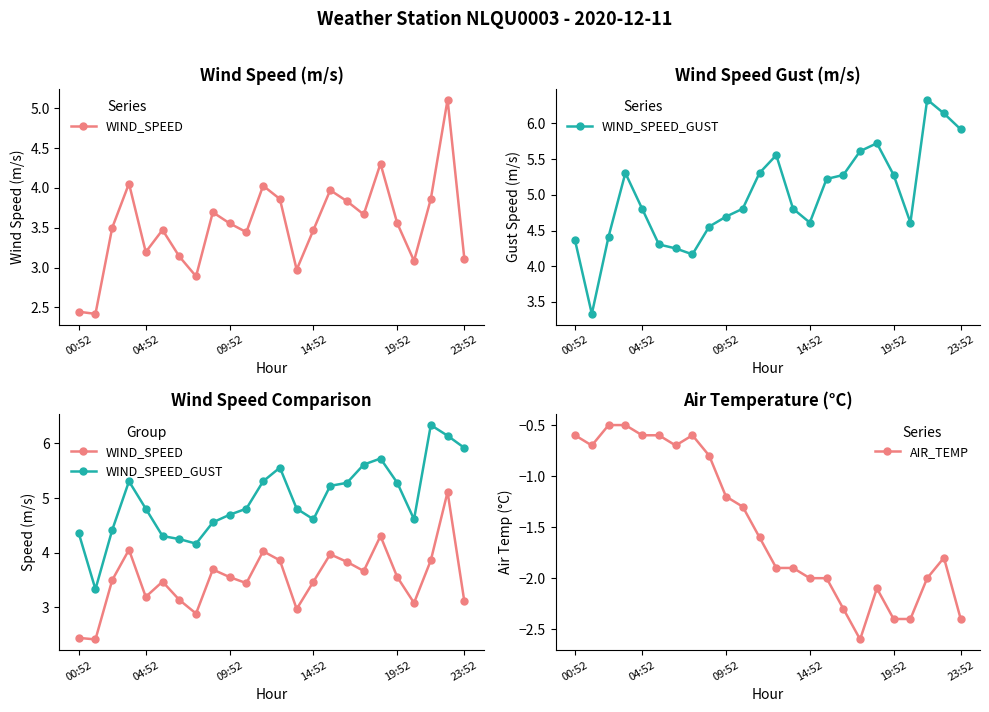

What is the value of the WIND_SPEED_GUST point at the 7th from the left?

4.2